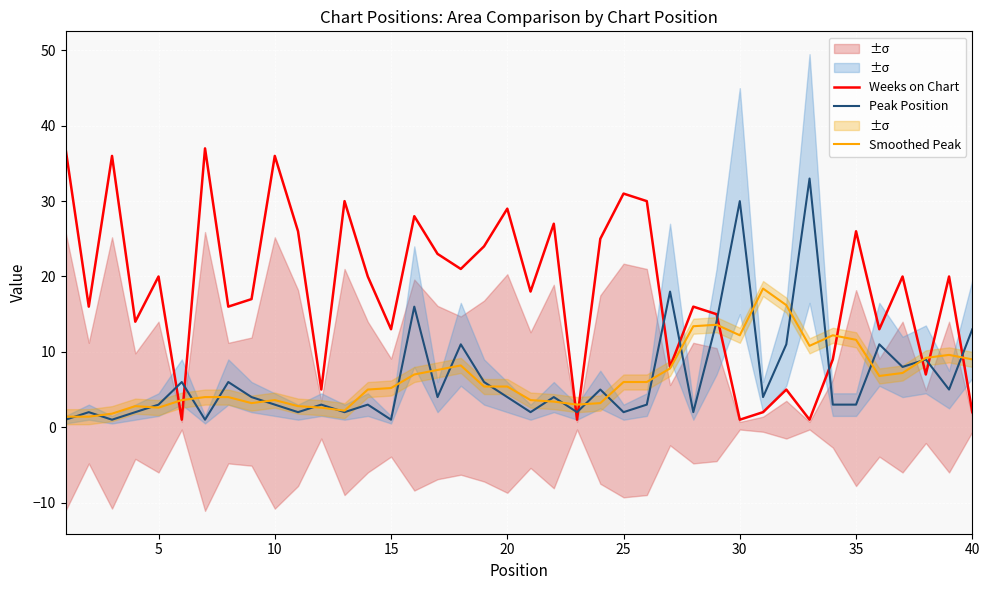

What is the difference between the maximum and minimum values in the Weeks on Chart series?

36.0